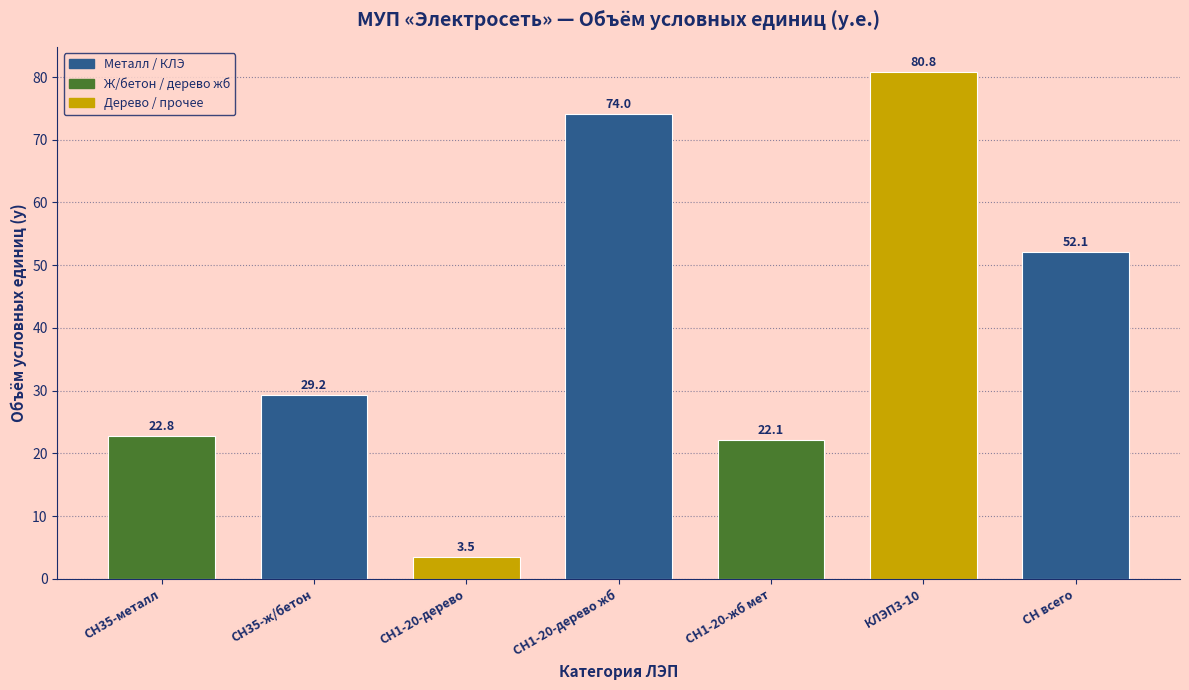

Reading right to left, what are all the values shown in this chart?

52.1	80.8	22.1	74.0	3.5	29.2	22.8